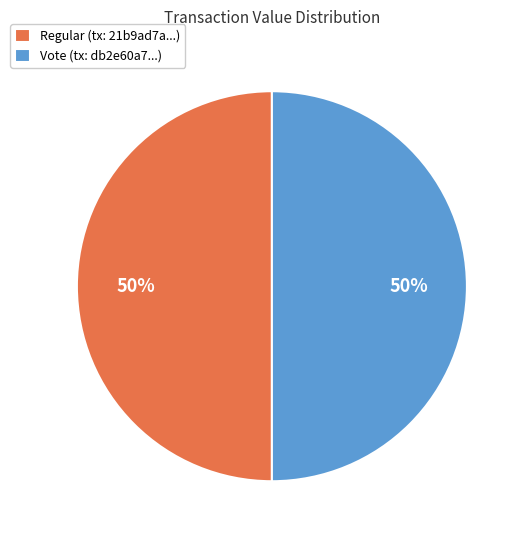

To the nearest percent, what is the combined percentage of Vote (tx: db2e60a7...) and Regular (tx: 21b9ad7a...)?

100%